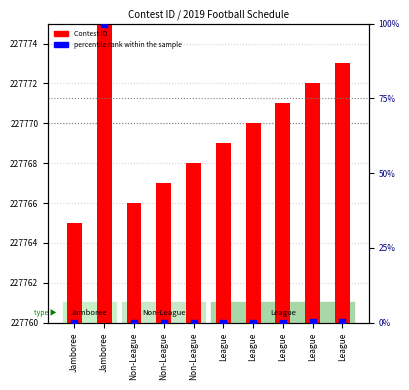

What are all the series names shown in the legend?

Contest ID, percentile rank within the sample